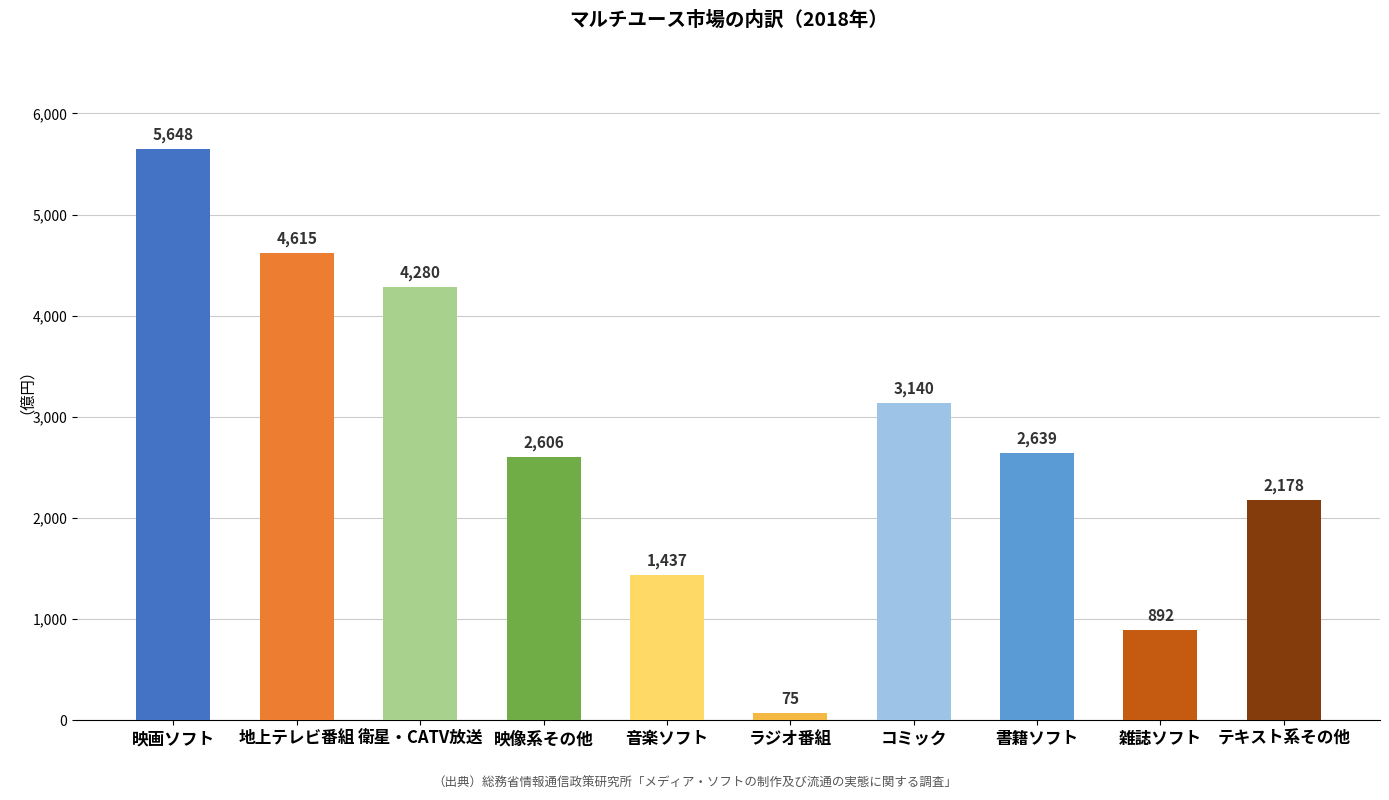

What is the difference between the second highest and second lowest values?

3723